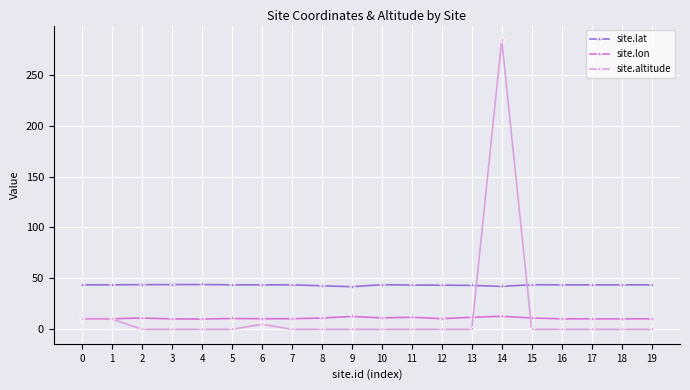

At 13, list the series in order from smallest to largest.

site.altitude, site.lon, site.lat